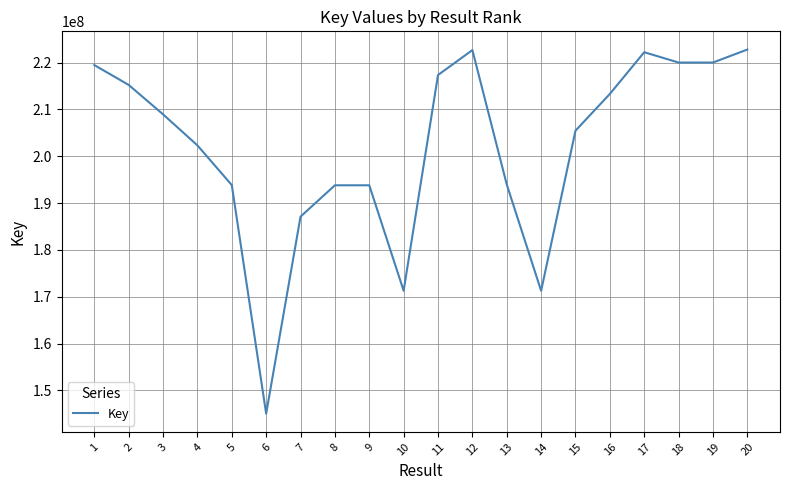

What is the difference between the maximum and minimum values?

77761797